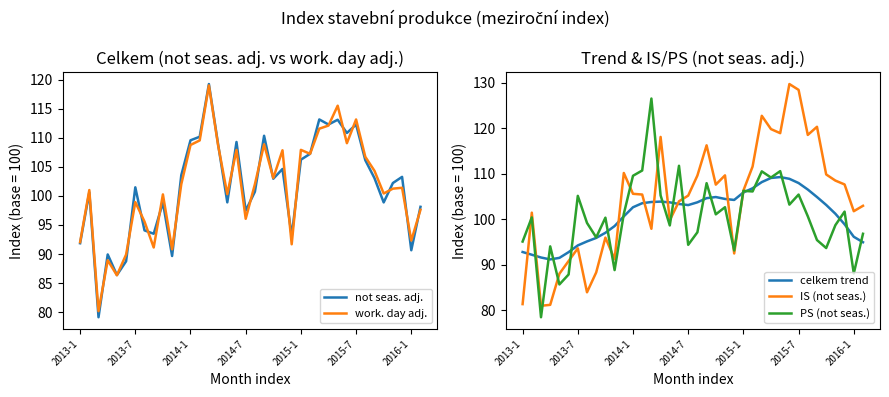

The value of work. day adj. at 14 is 119.0. True or false?

True